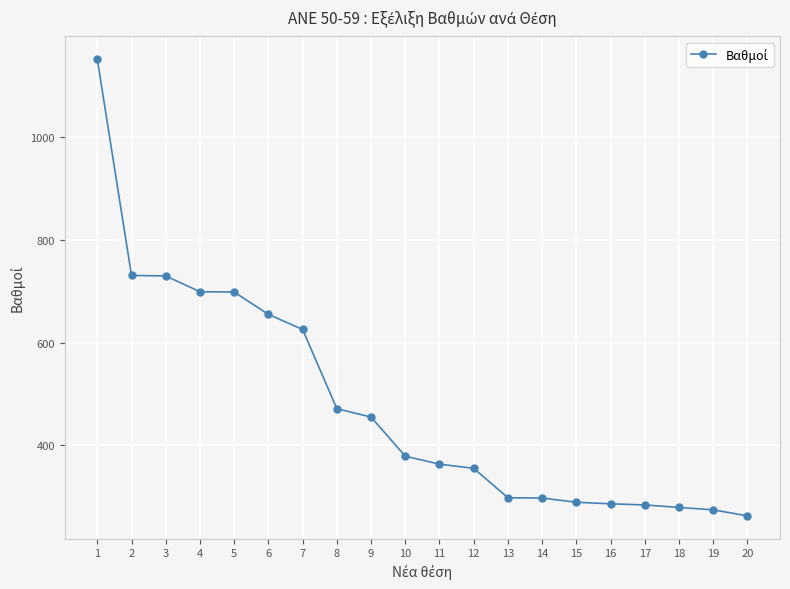

Which label corresponds to the largest value in the chart?

1